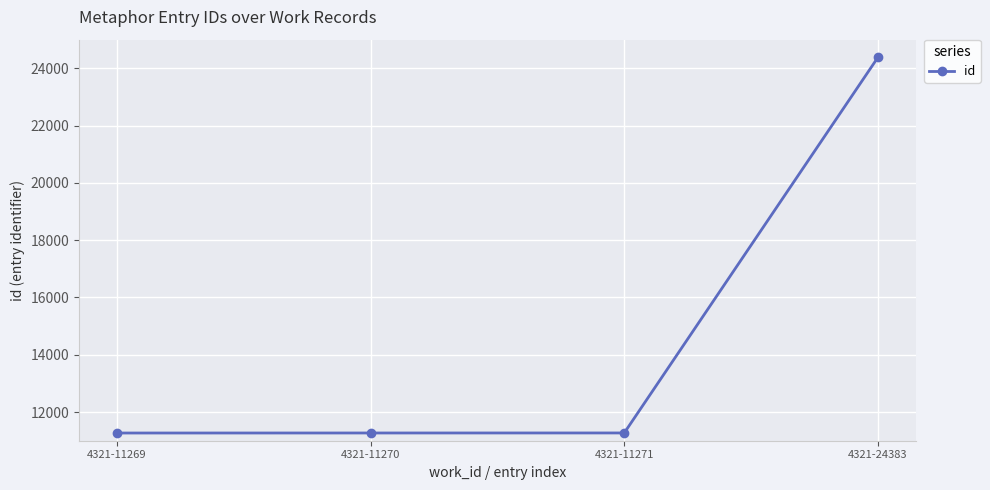

Is it true that the value at 4321-11271 is 14876?

False